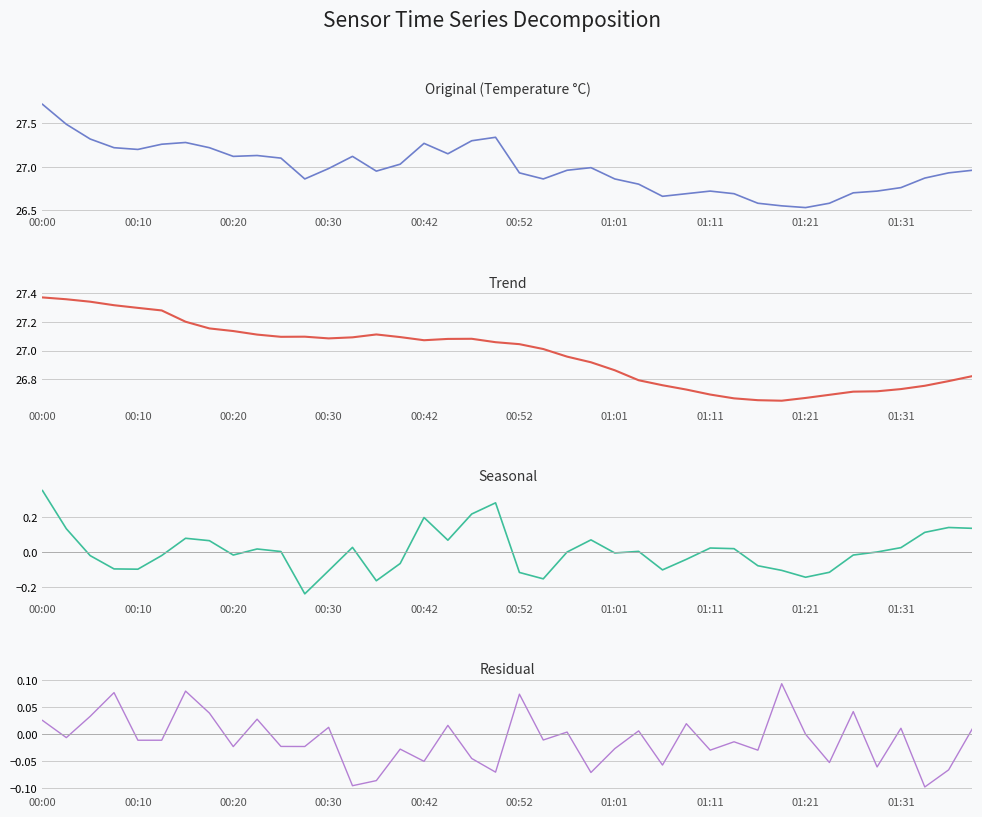

Does the chart display data point markers on the line(s)?

No